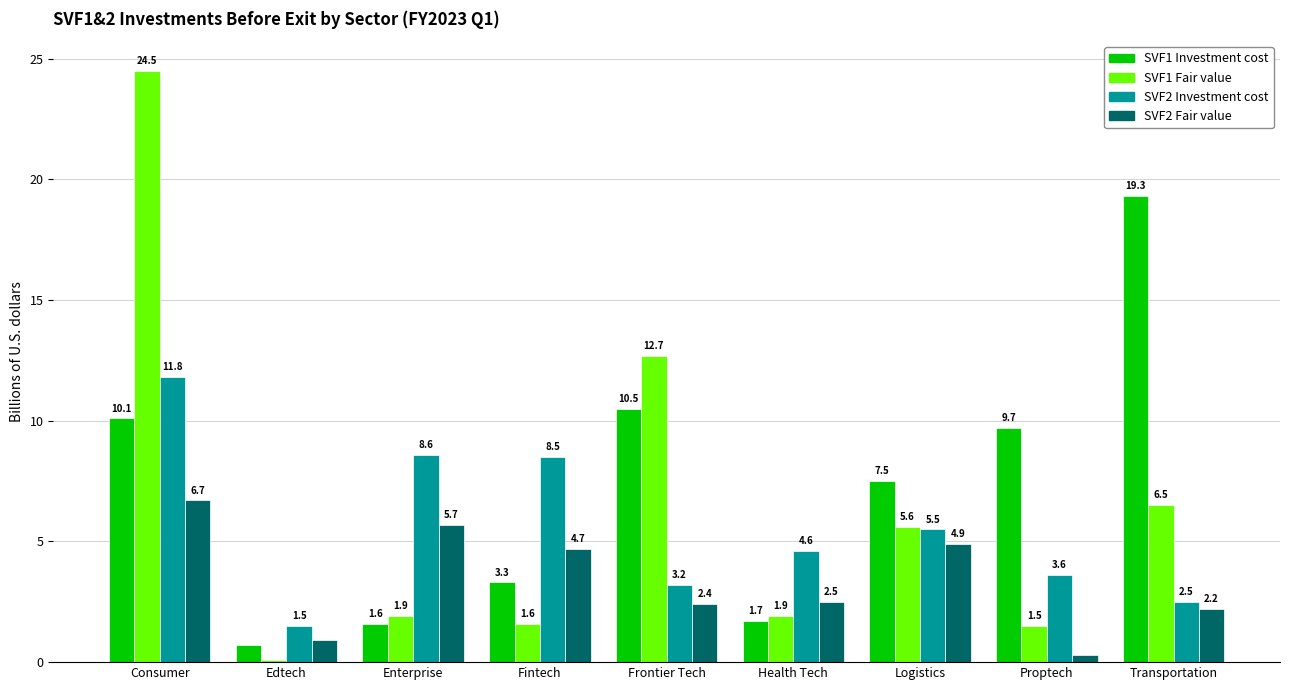

Reading left to right, what are all the values shown in this chart?

SVF1 Investment cost: 10.1	0.7	1.6	3.3	10.5	1.7	7.5	9.7	19.3
SVF1 Fair value: 24.5	0.1	1.9	1.6	12.7	1.9	5.6	1.5	6.5
SVF2 Investment cost: 11.8	1.5	8.6	8.5	3.2	4.6	5.5	3.6	2.5
SVF2 Fair value: 6.7	0.9	5.7	4.7	2.4	2.5	4.9	0.3	2.2